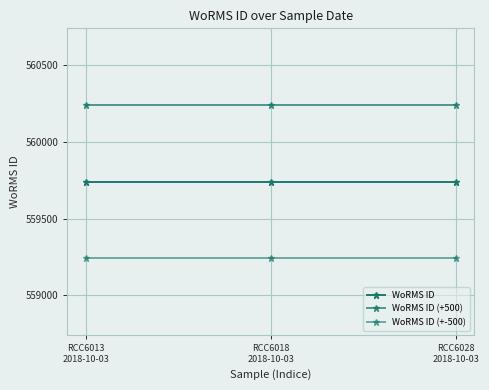

At which label does WoRMS ID reach its minimum?

RCC6013
2018-10-03